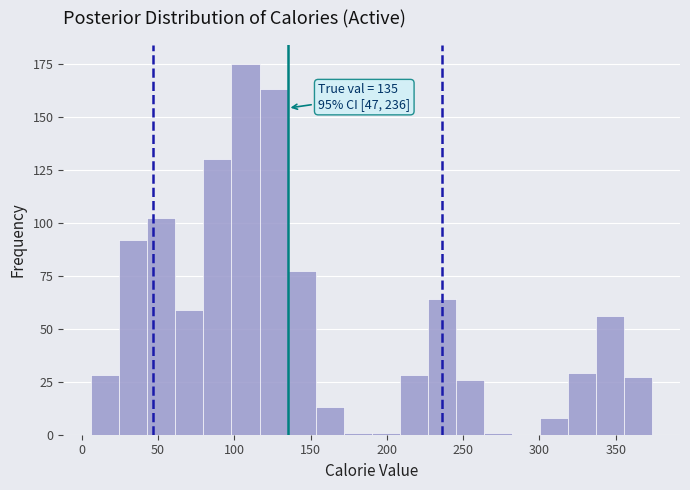

Around what value on the x-axis is the tallest bar? Give the approximate position of its centre, as read against the axis.

105